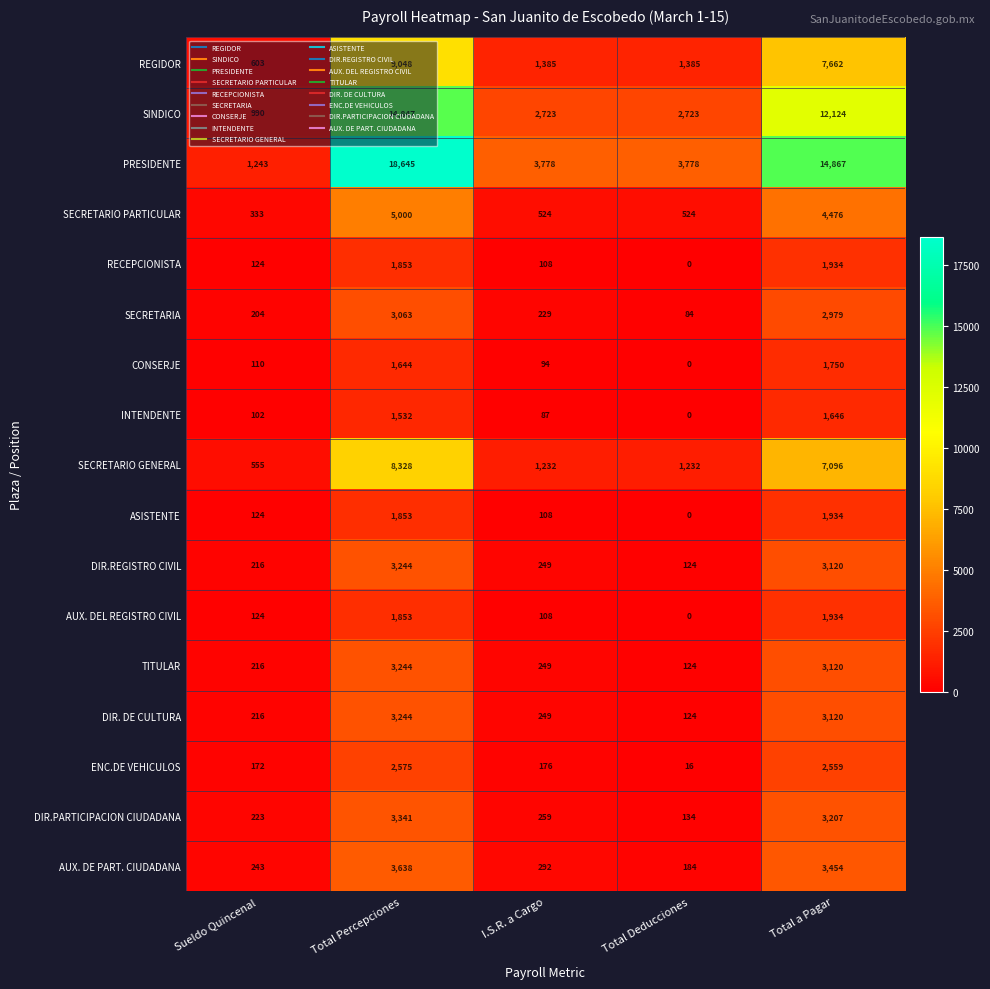

Rank the categories by ENC.DE VEHICULOS value from highest to lowest.

Total Percepciones, Total a Pagar, I.S.R. a Cargo, Sueldo Quincenal, Total Deducciones